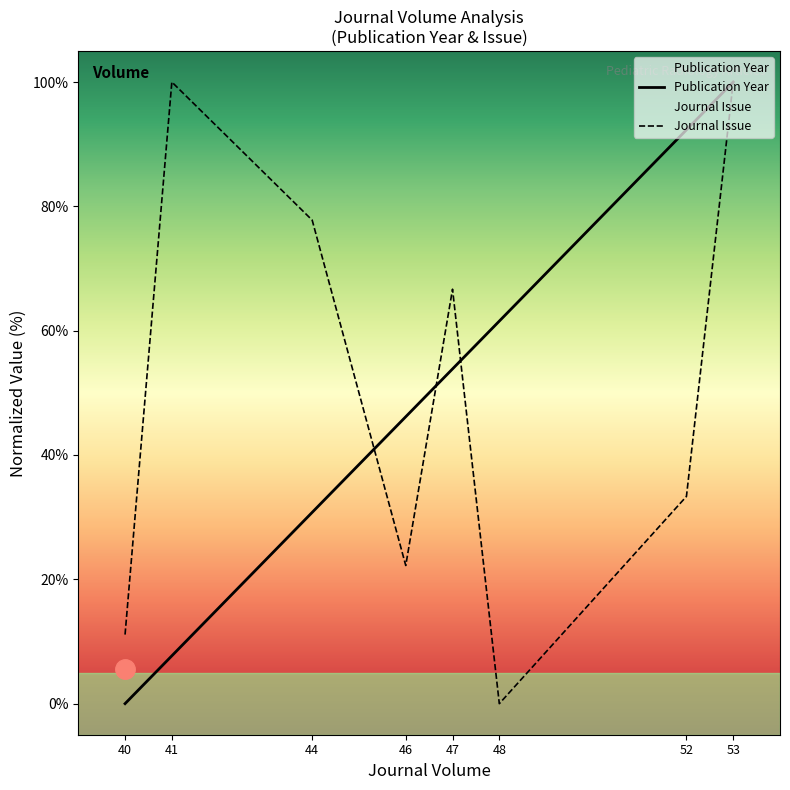

List the labels in order of Journal Issue value, largest first.

41, 53, 44, 47, 52, 46, 40, 48